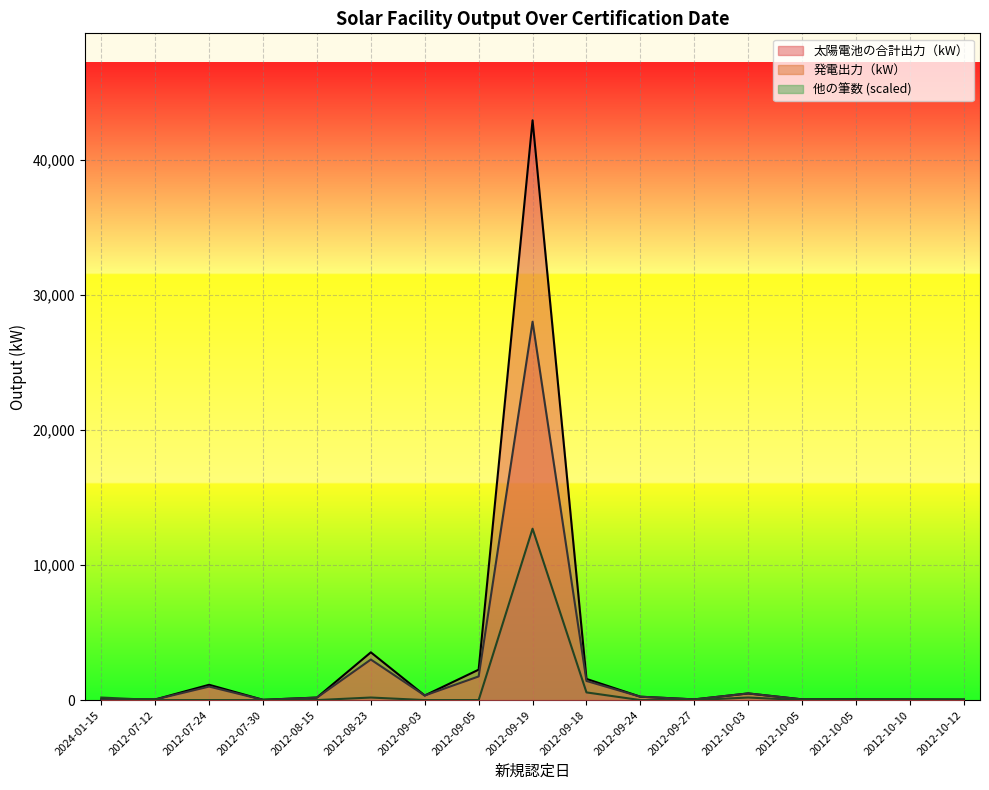

At 2012-08-23, list the series in order from largest to smallest.

太陽電池の合計出力（kW）, 発電出力（kW）, 他の筆数 (scaled)